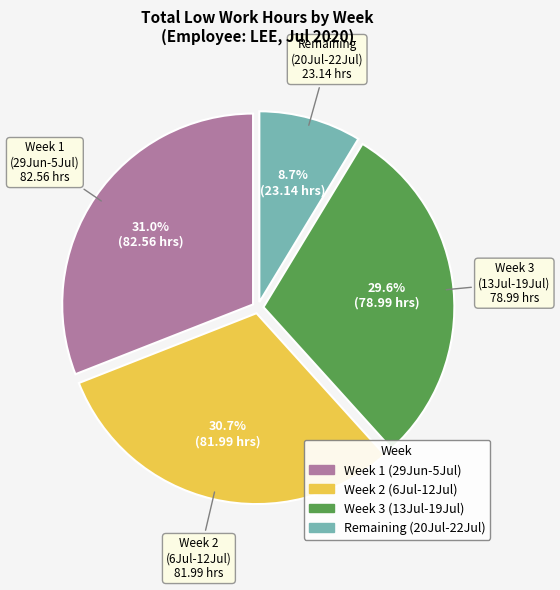

Is there any slice that represents more than half of the pie?

No